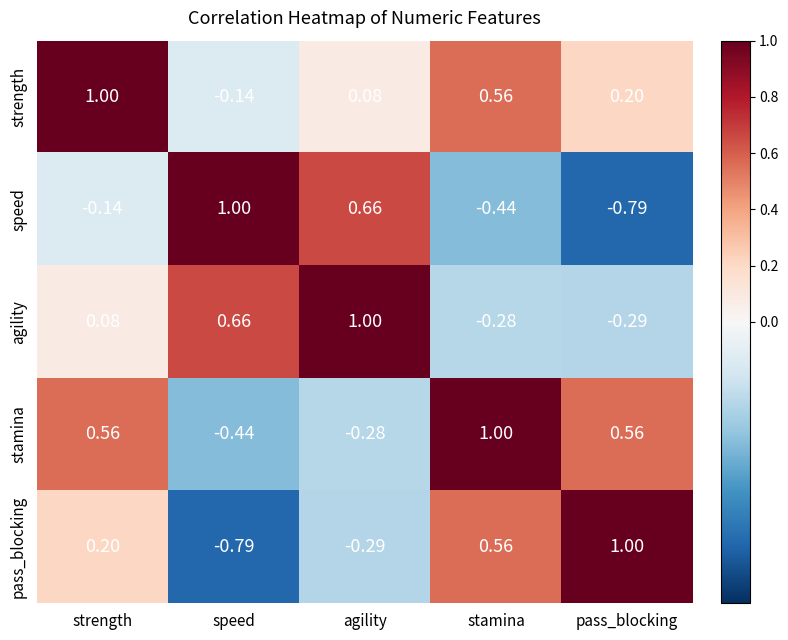

At strength, list the series in order from smallest to largest.

speed, agility, pass_blocking, stamina, strength